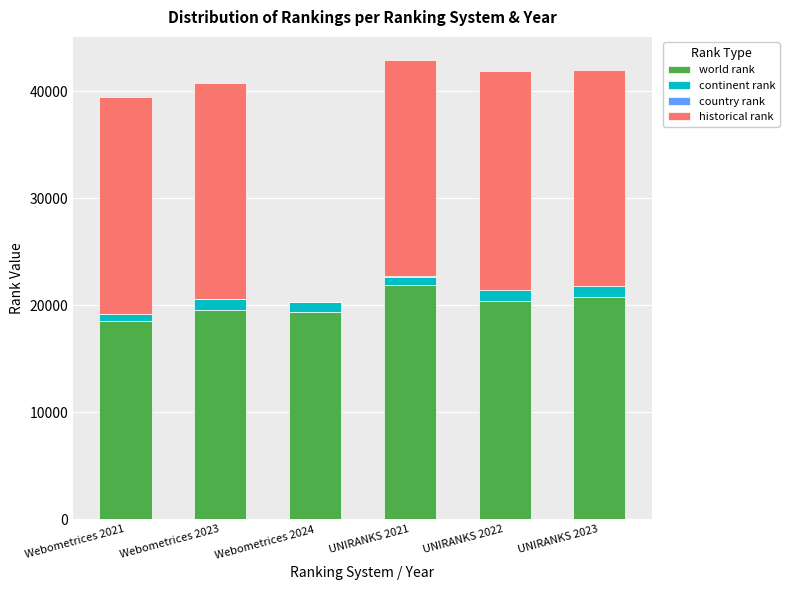

At which label does world rank reach its peak?

UNIRANKS 2021